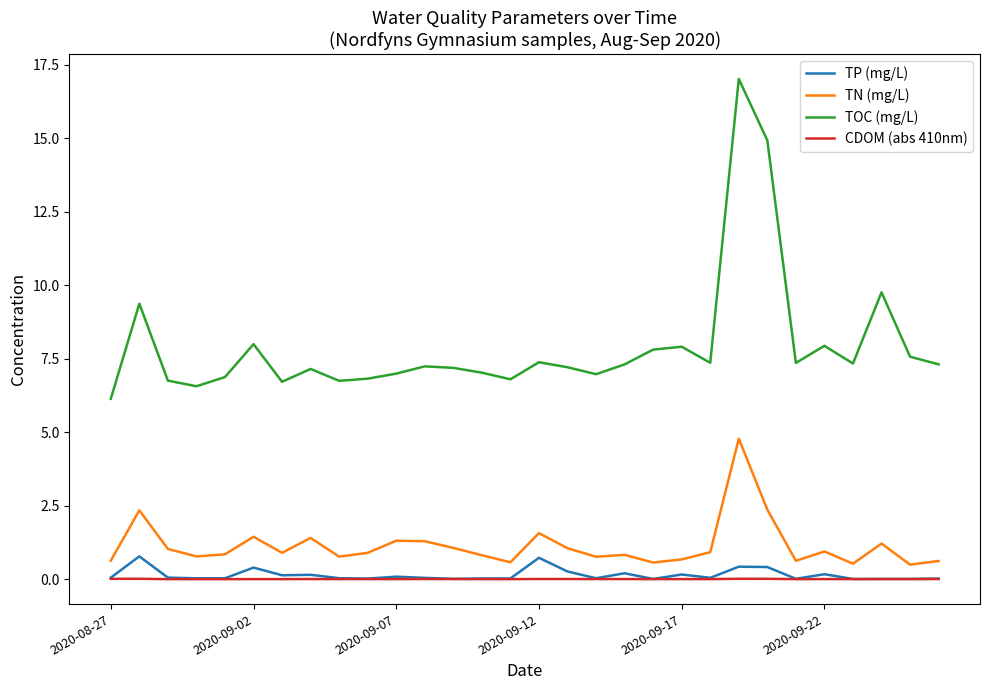

How many series are shown in this chart?

4